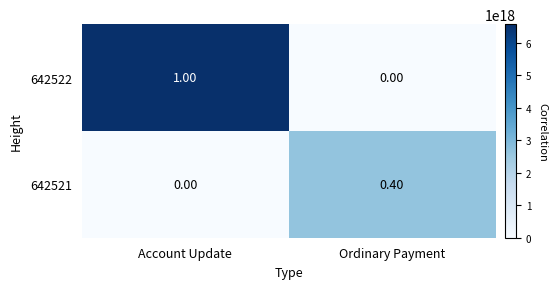

How many data points does each series have?

2